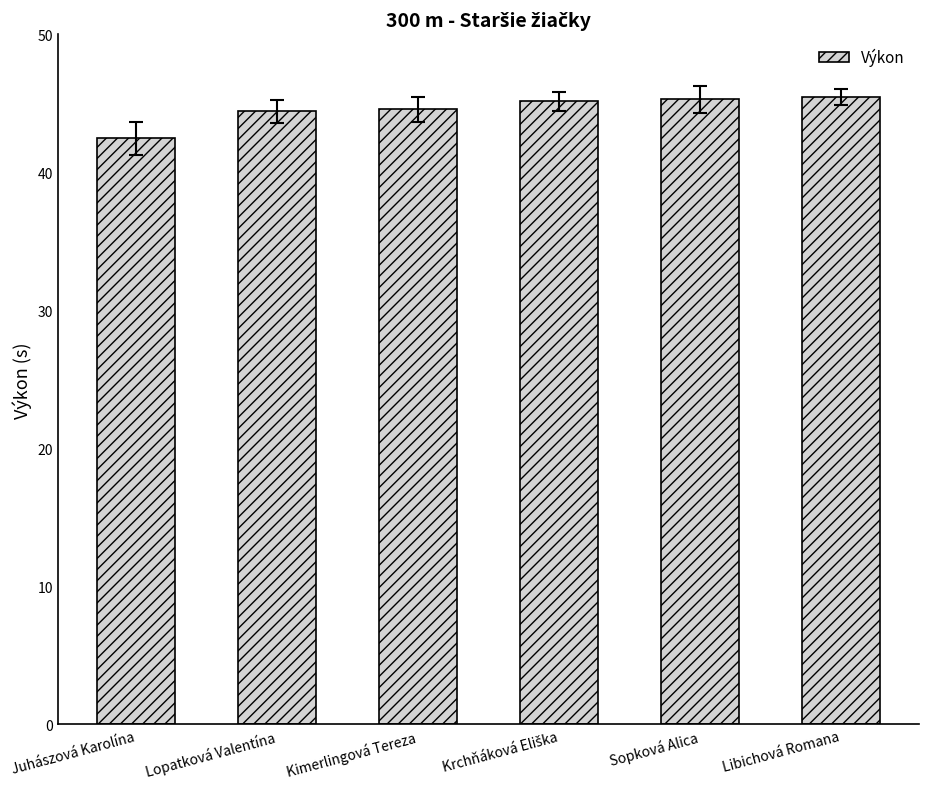

The value at Lopatková Valentína is 30.8. True or false?

False